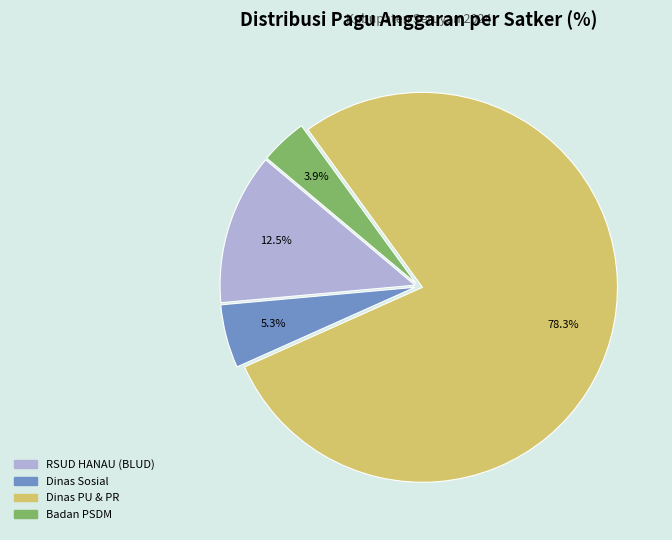

Is there a majority slice in this chart?

Yes